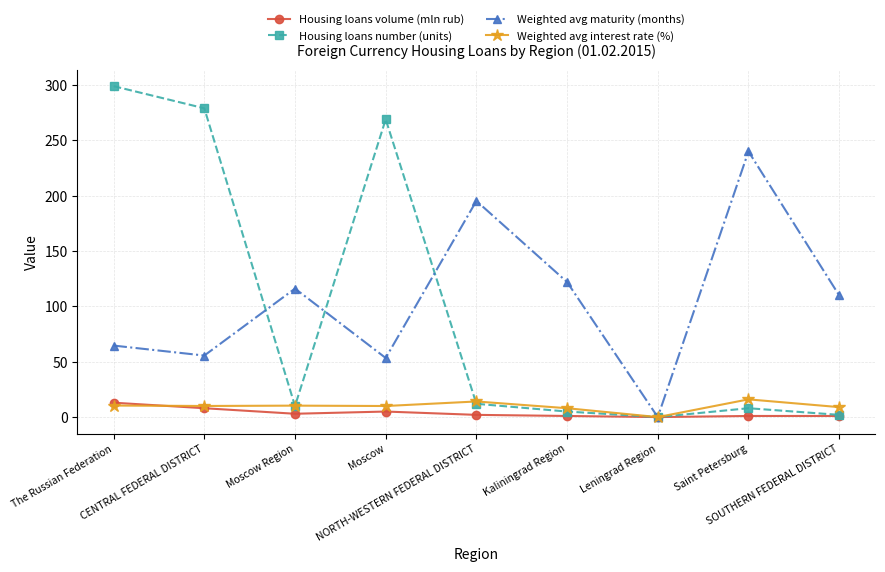

True or false: Housing loans volume (mln rub) has a value of 0.0 at Leningrad Region.

True